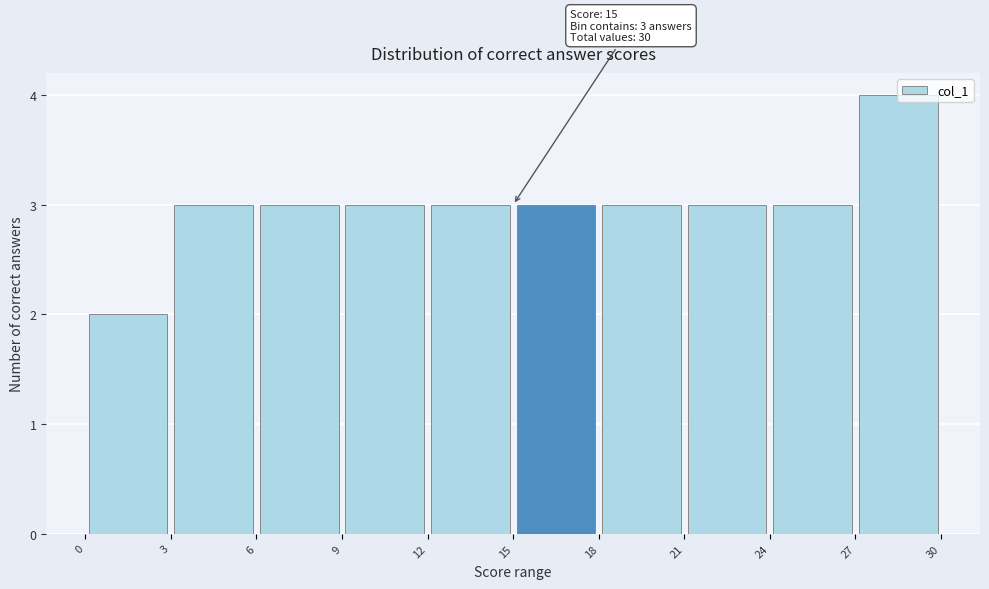

Over which range of the x-axis is the bar tallest?

27 to 30